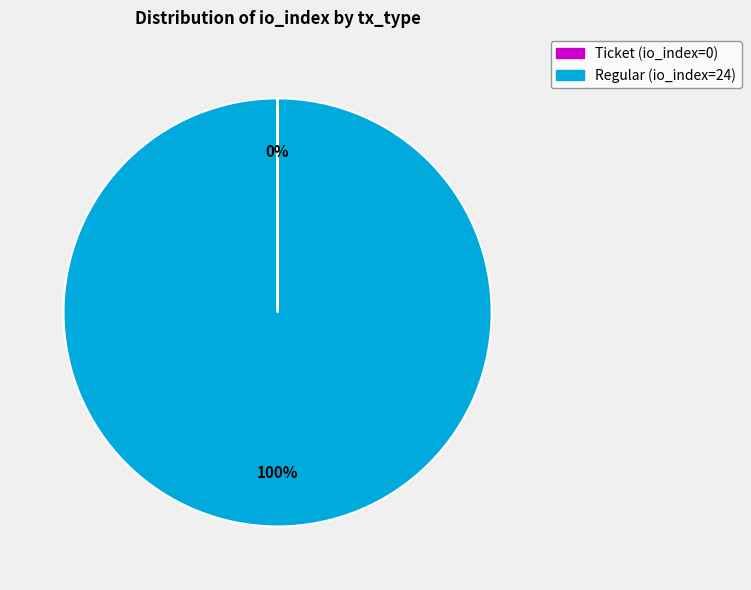

To the nearest percent, what is the difference between the largest and smallest slice percentages?

100%